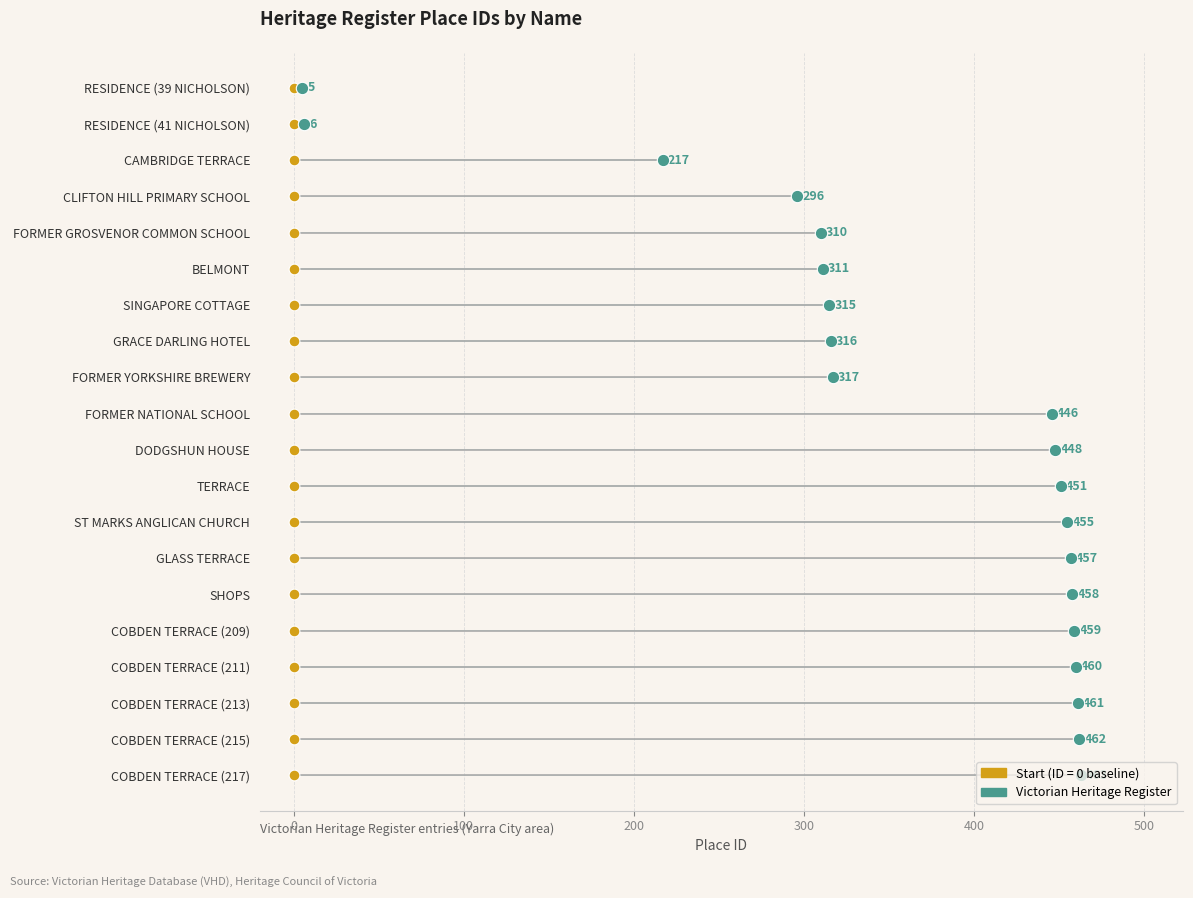

Which has a higher value, TERRACE or GLASS TERRACE?

GLASS TERRACE